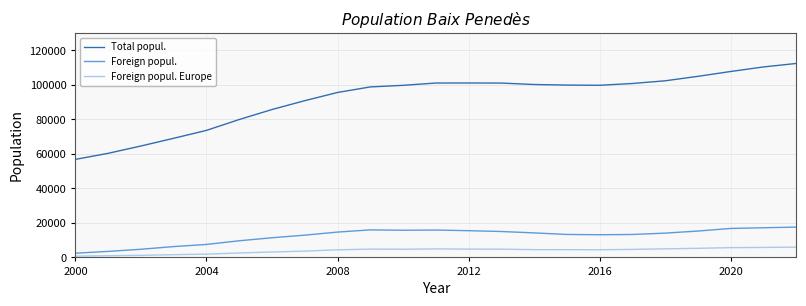

True or false: Foreign popul. and Total popul. cross at least once.

False